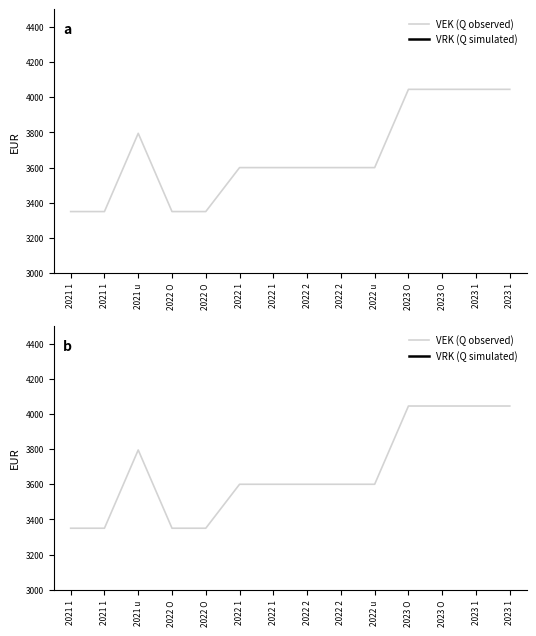

Which series has the largest total across all categories?

VEK (Q observed)